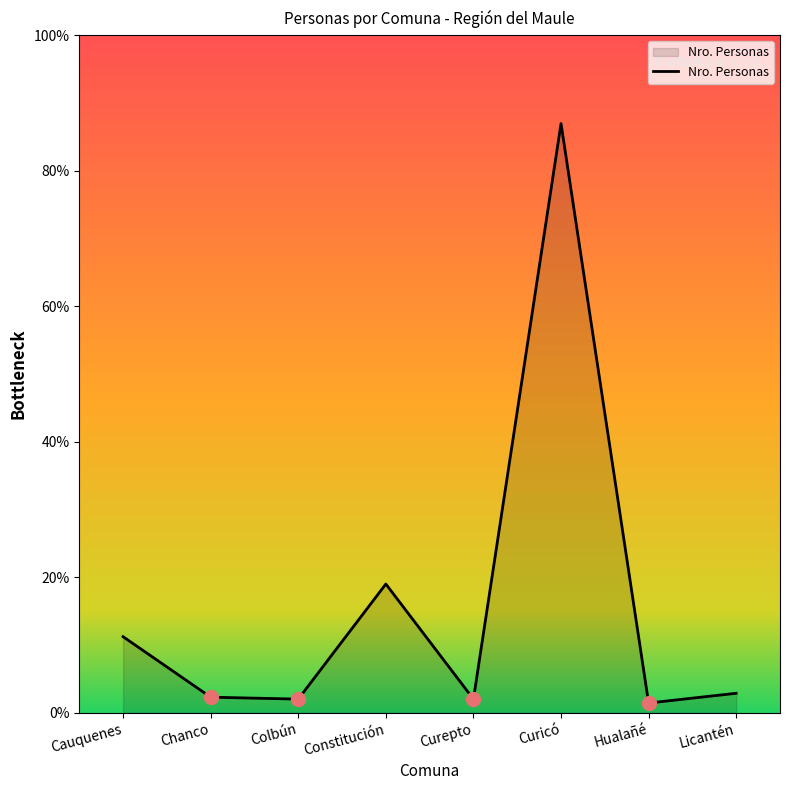

Does the chart have visible grid lines?

No